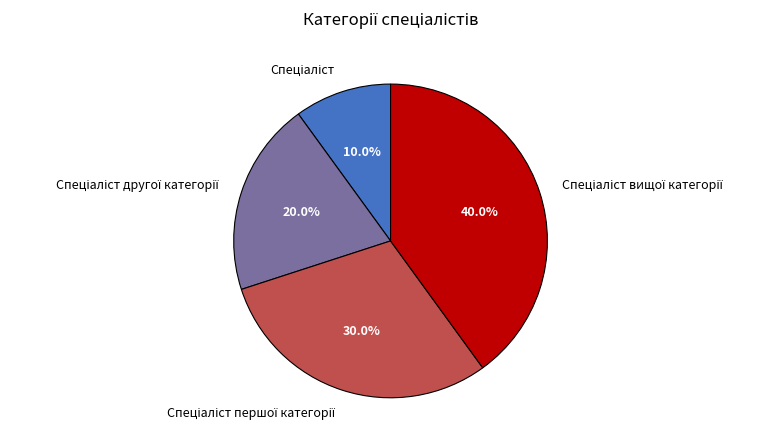

To the nearest percent, what is the difference between the largest and smallest slice percentages?

30%